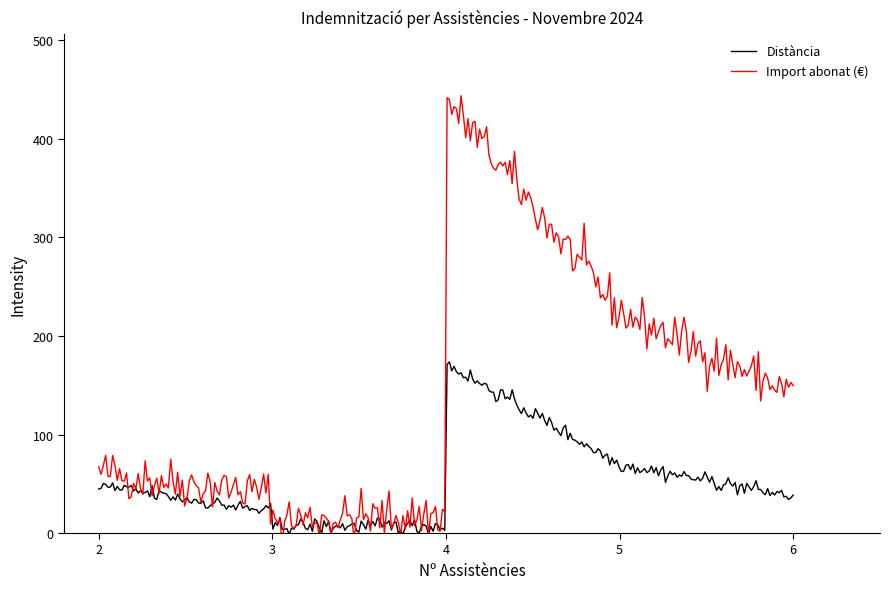

What is the greatest value displayed?

440.3